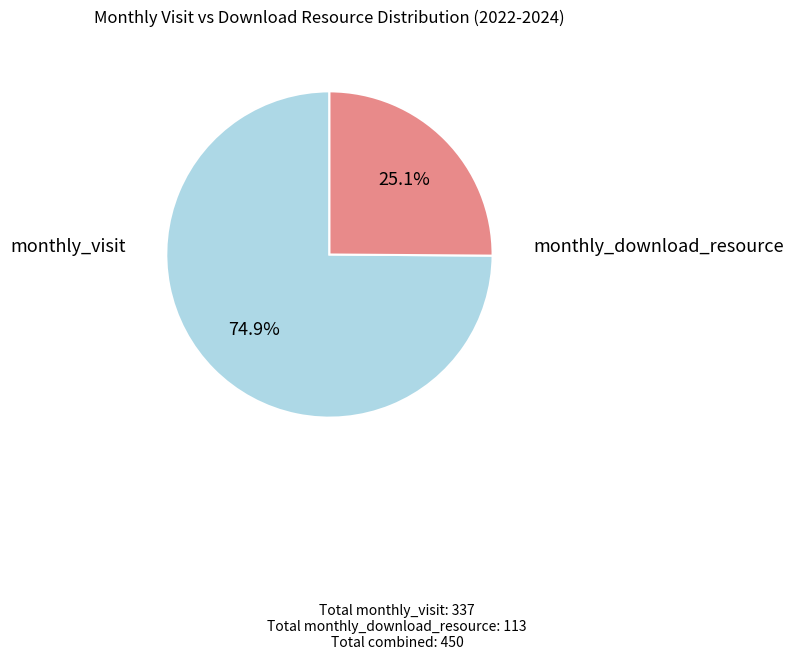

Count the number of slices in the pie.

2